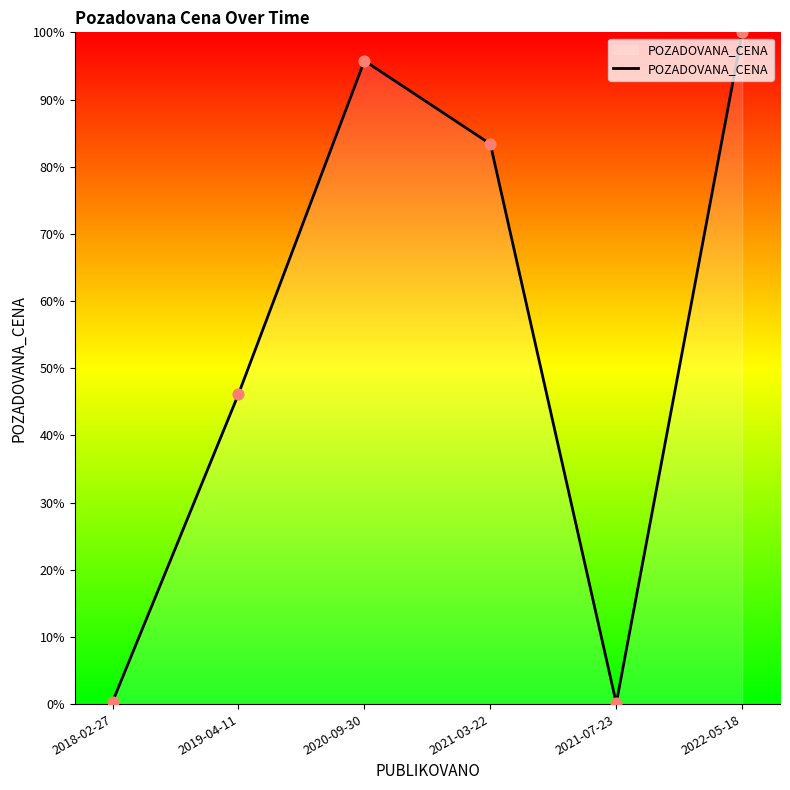

What is the change in value from 2021-07-23 to 2022-05-18?

+99.9